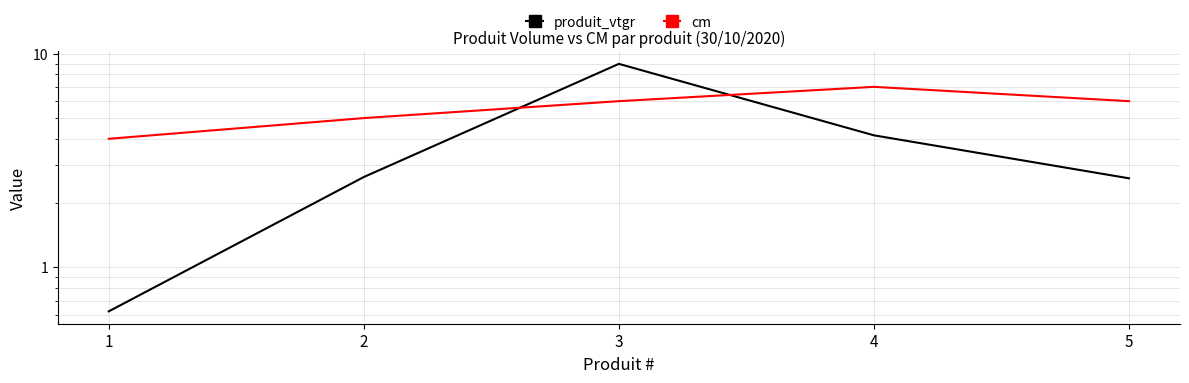

Reading left to right, list all the values displayed in this chart.

produit_vtgr: 0.6	2.6	9.0	4.2	2.6
cm: 4.0	5.0	6.0	7.0	6.0